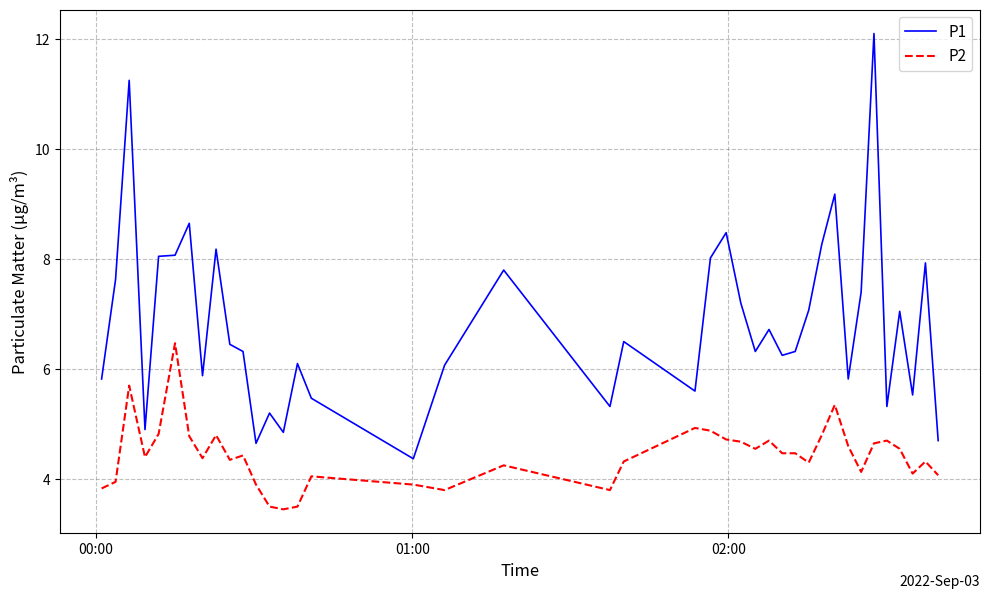

Rank the series by their maximum value, from lowest to highest.

P2, P1